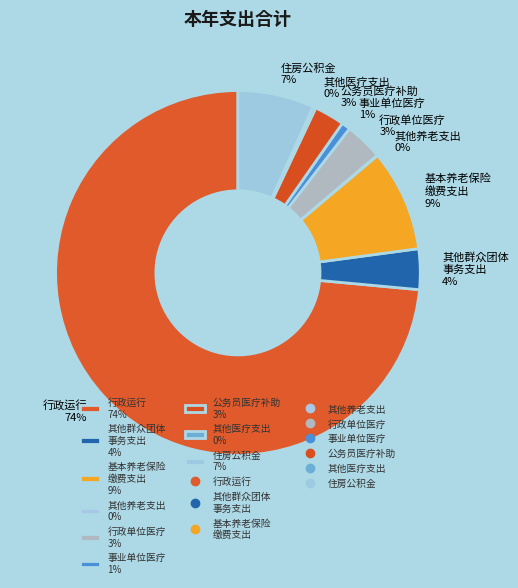

Which slice is the largest?

行政运行 74%